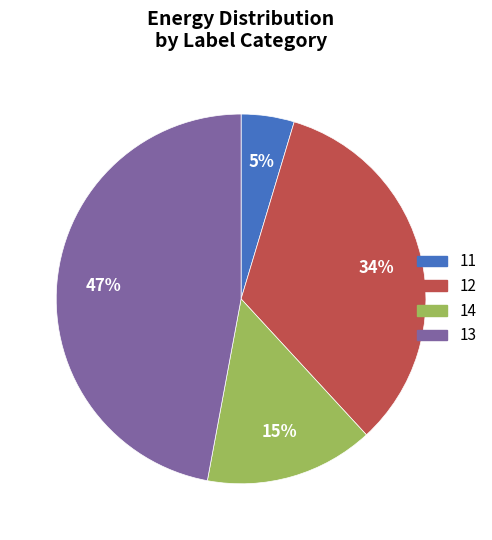

Is there any slice that represents more than half of the pie?

No